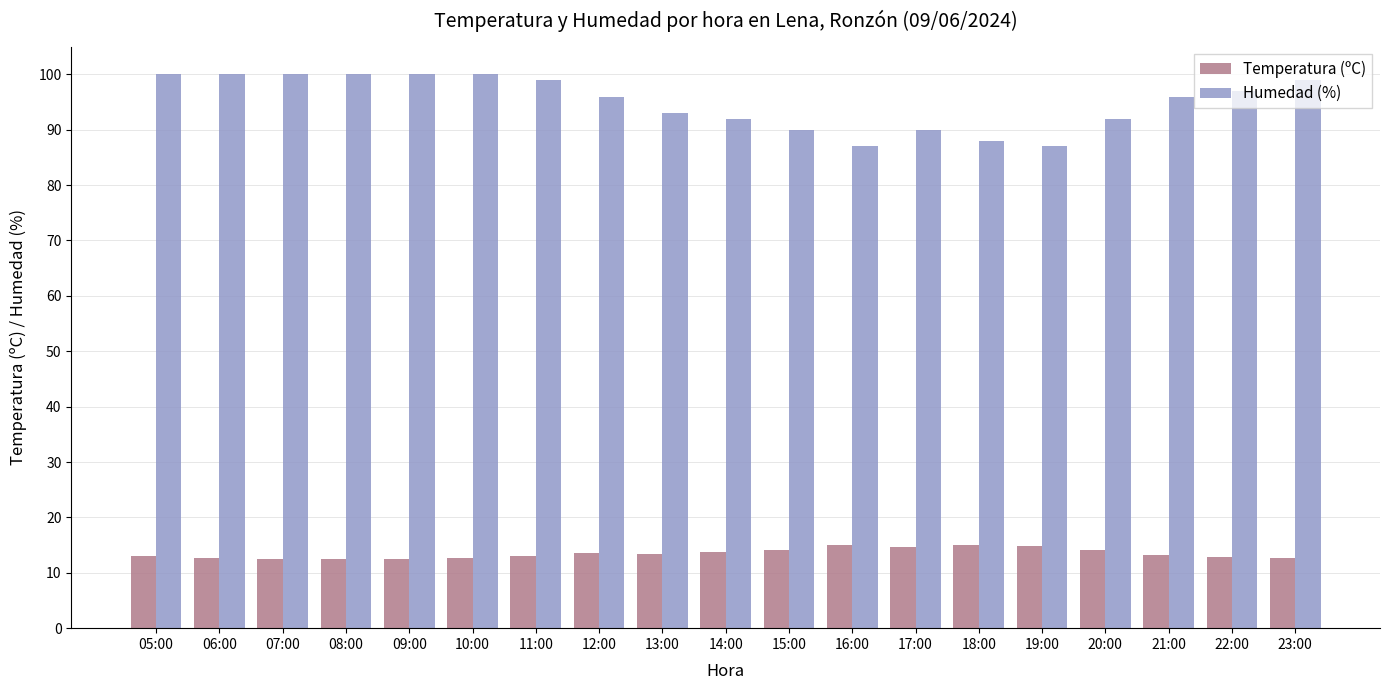

Which series has the largest total across all categories?

Humedad (%)